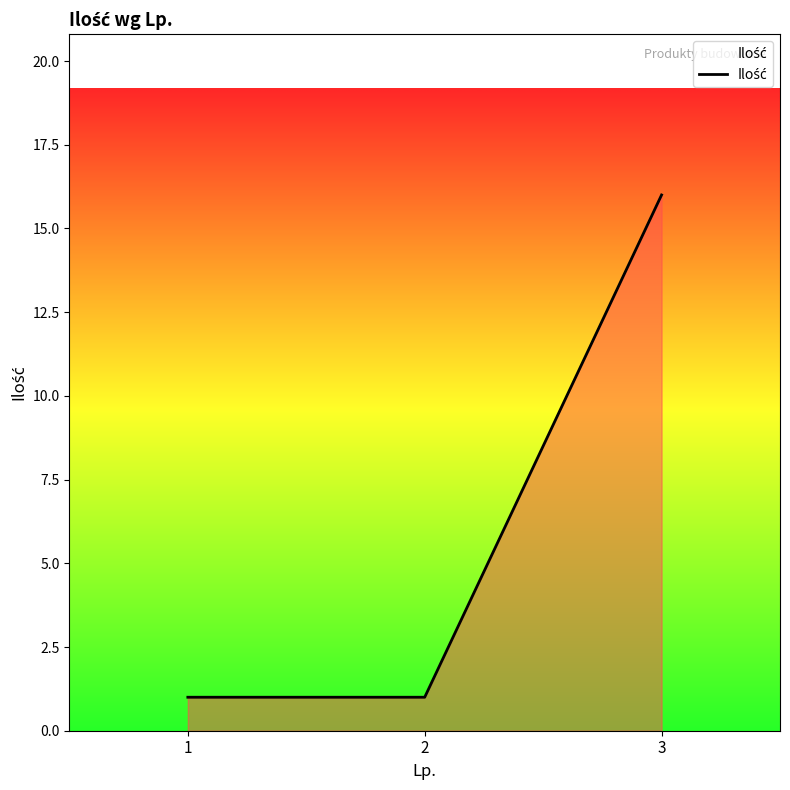

Count the number of categories in the chart.

3